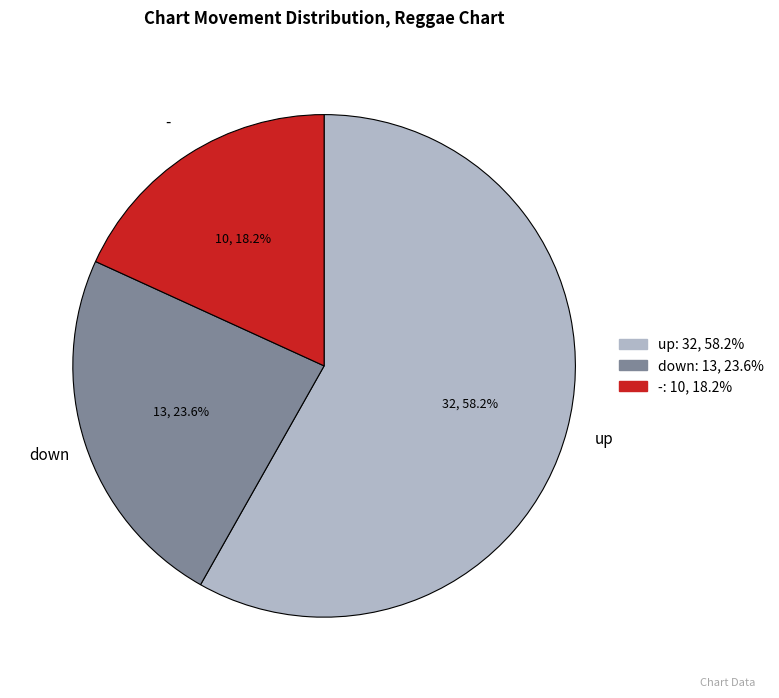

Which has a higher value, - or up?

up